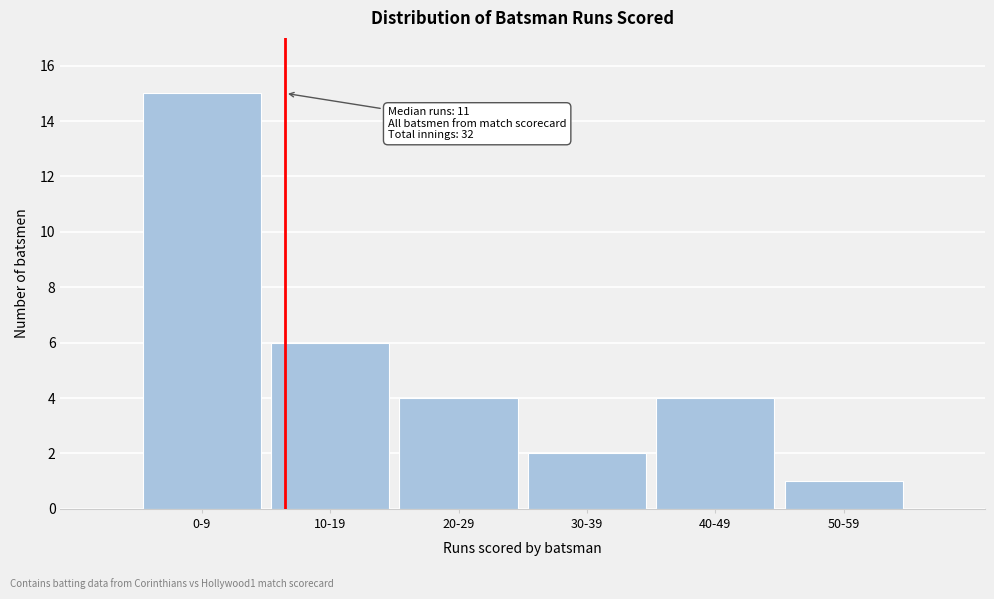

Reading left to right, what are all the values shown in this chart?

0-9=15	10-19=6	20-29=4	30-39=2	40-49=4	50-59=1